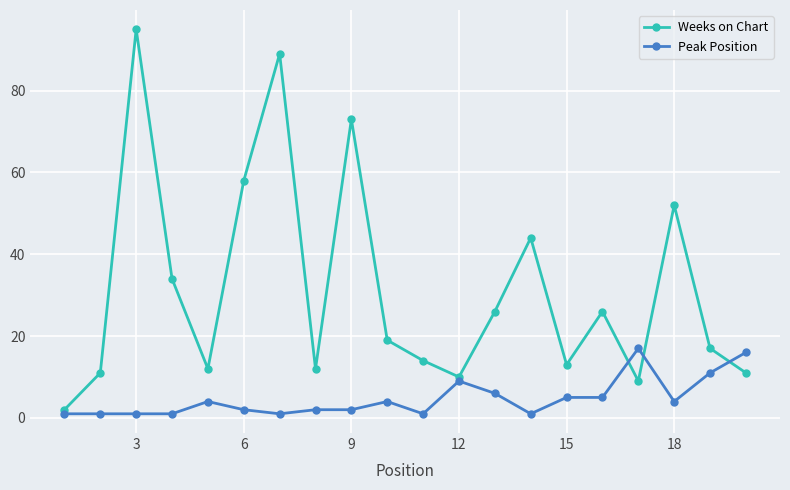

In Weeks on Chart, how many points are lower than both neighbors (excluding endpoints)?

5